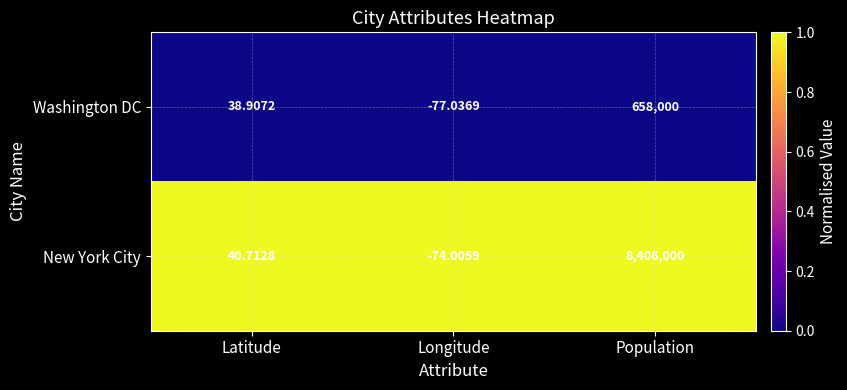

Between Latitude and Longitude, which series saw the biggest shift?

Washington DC